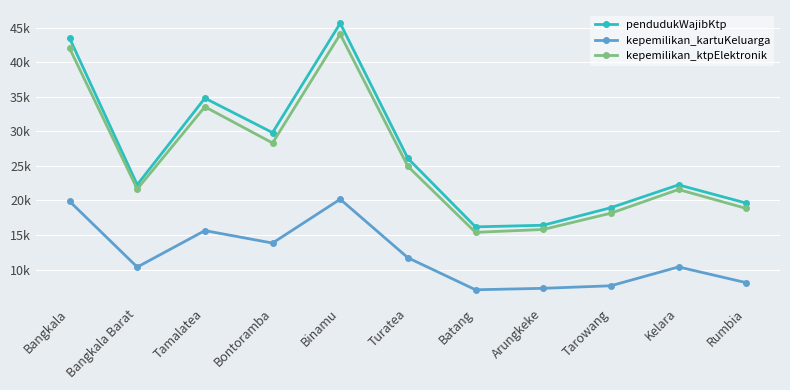

How many values in the pendudukWajibKtp series exceed 22280?

5